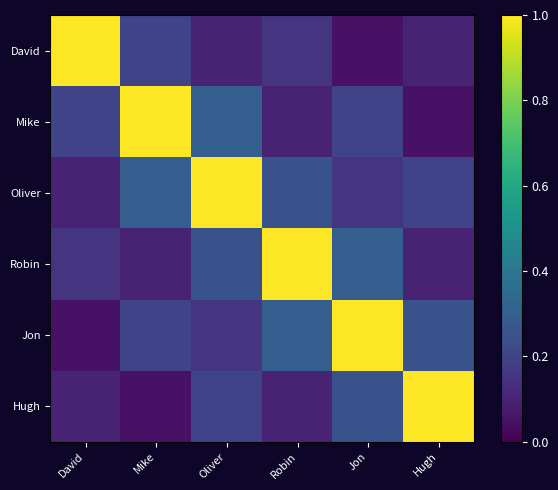

Which category has the highest value across all series?

David